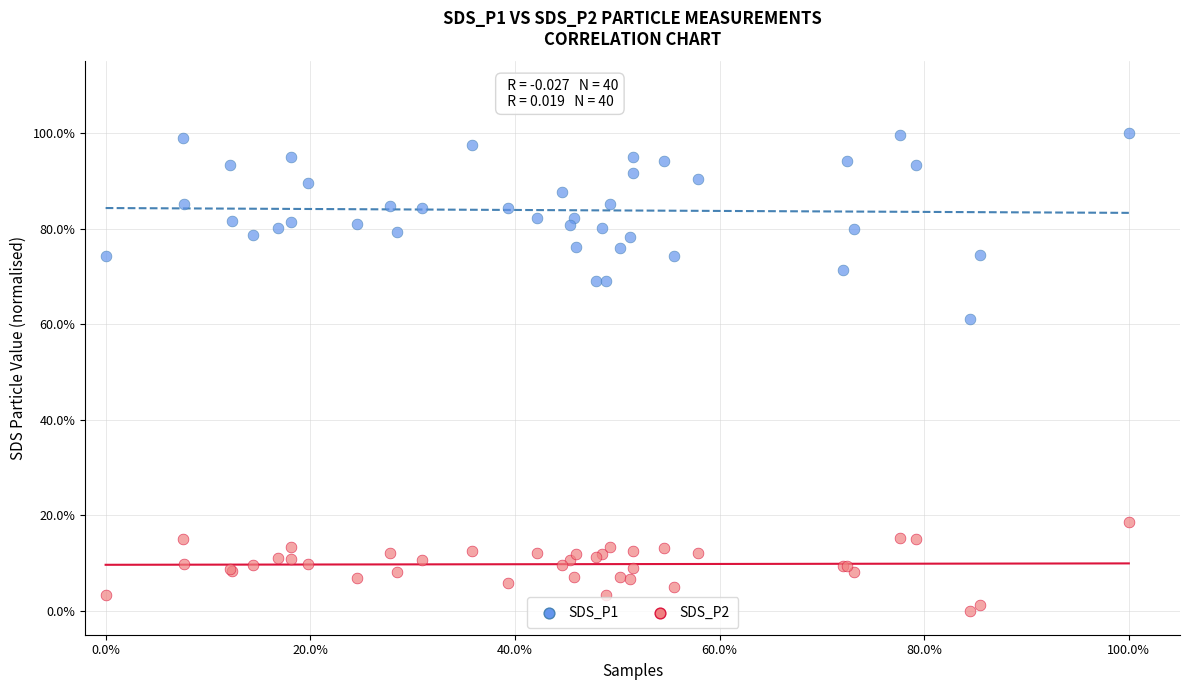

Which series reaches the minimum Y coordinate?

SDS_P2